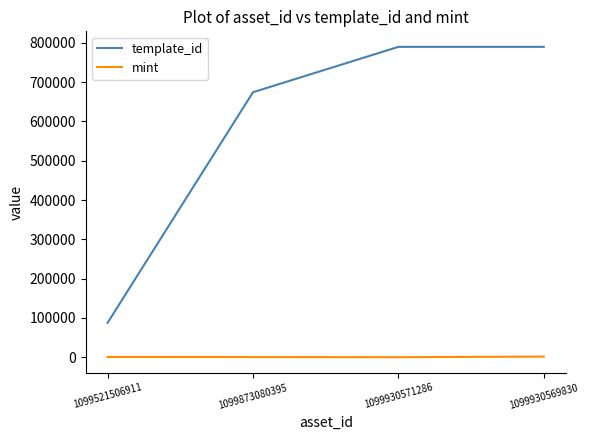

True or false: mint has more than 1 interior local peaks.

False